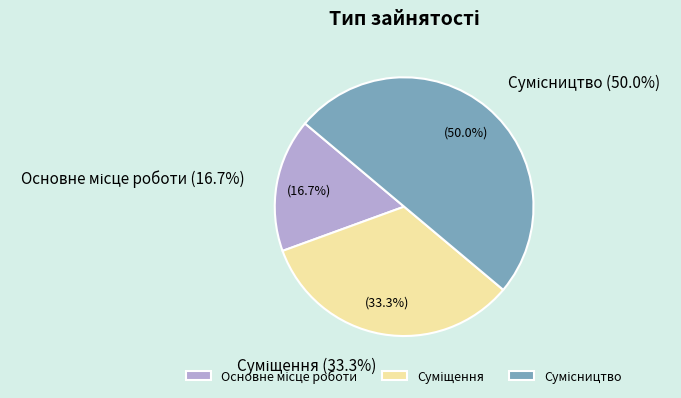

What is the largest slice in the pie chart?

Сумісництво